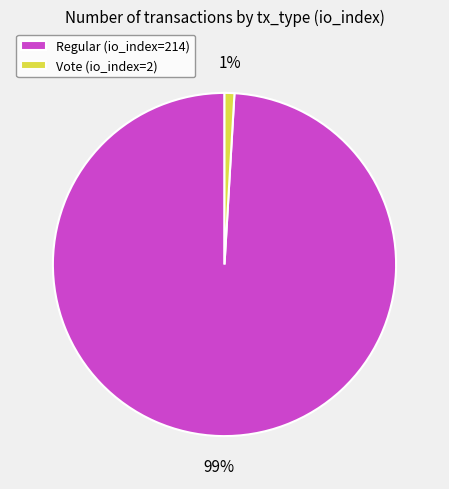

Which category has the smallest portion of the pie?

Vote (io_index=2)